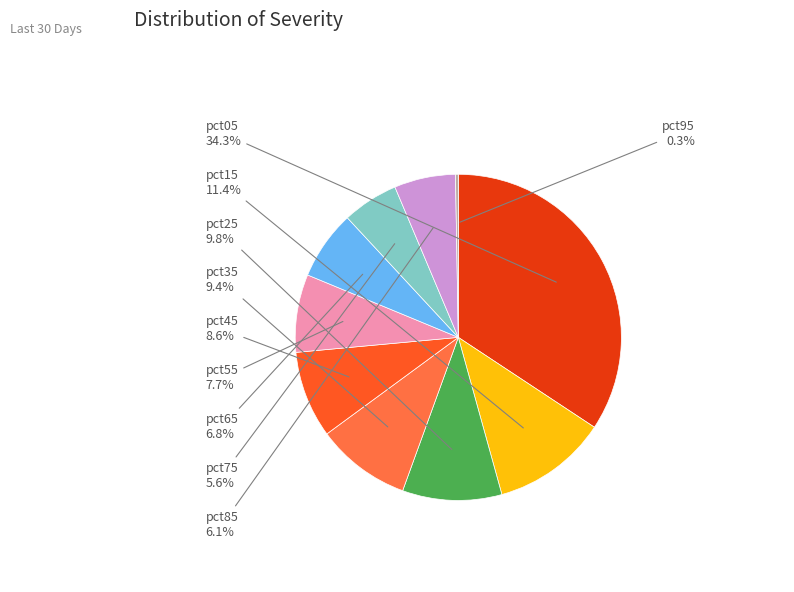

Is there any slice that represents more than half of the pie?

No